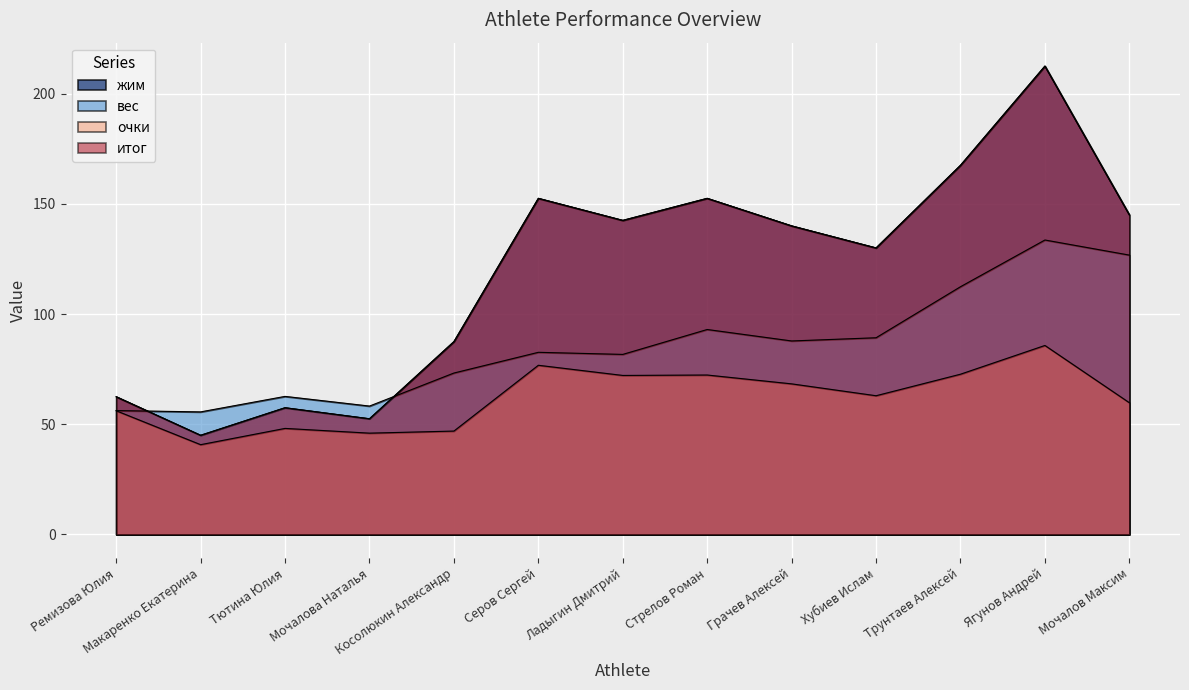

The value of вес at Мочалова Наталья is 33.0. True or false?

False